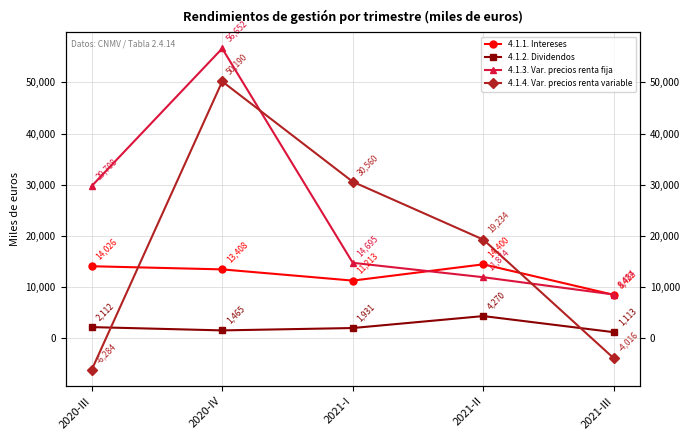

What is the minimum value for 4.1.2. Dividendos?

1113